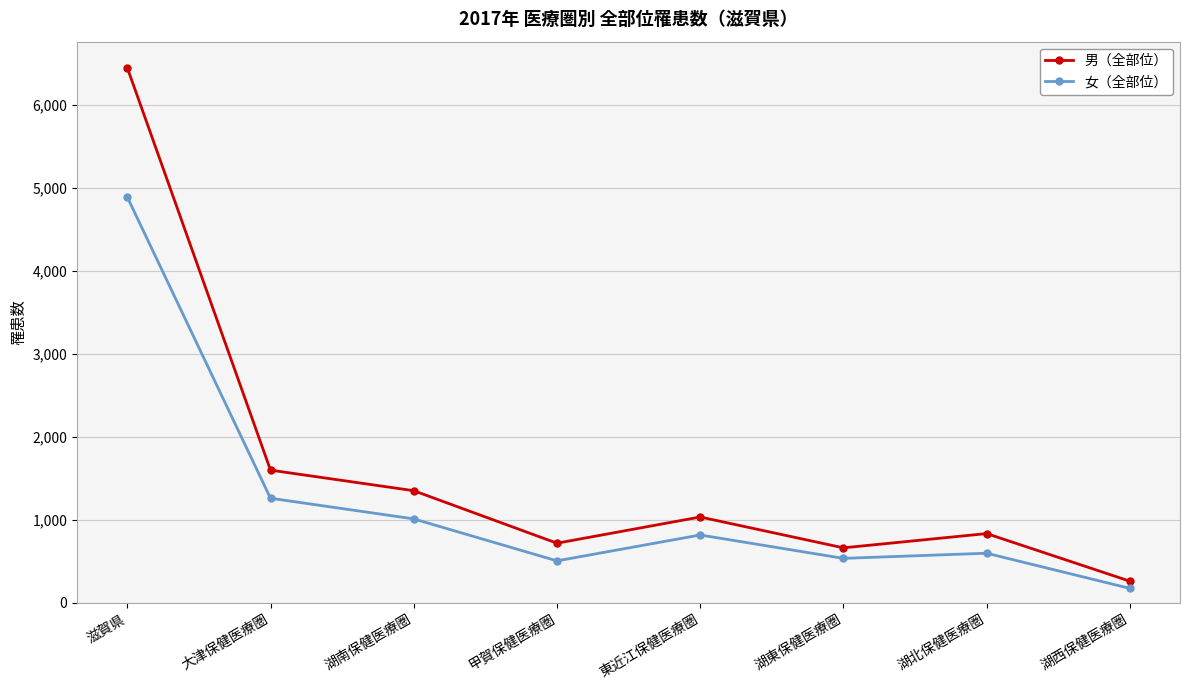

What is the difference between the highest and lowest values at 湖東保健医療圏?

127